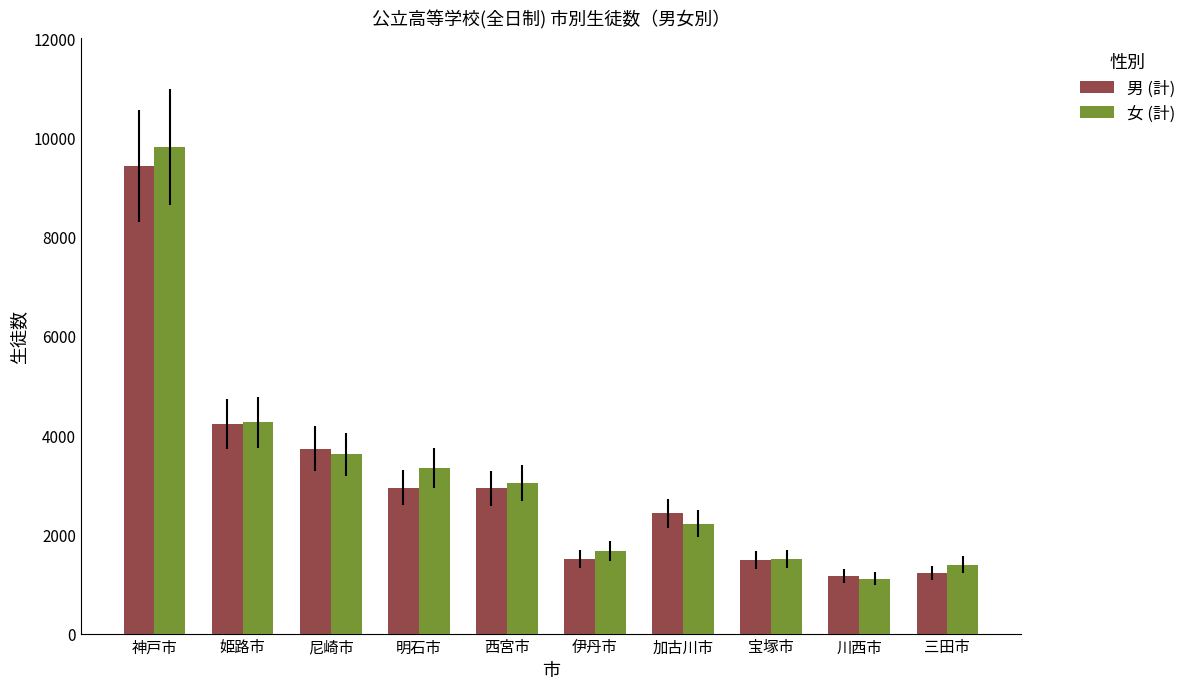

How many bars are there in each group?

2